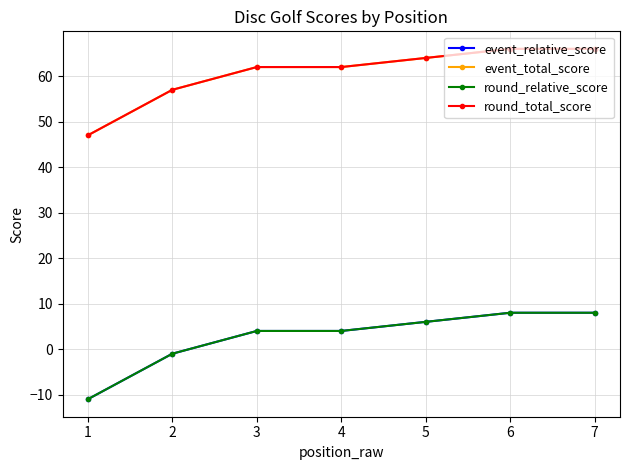

True or false: event_total_score and round_total_score intersect in this chart.

False